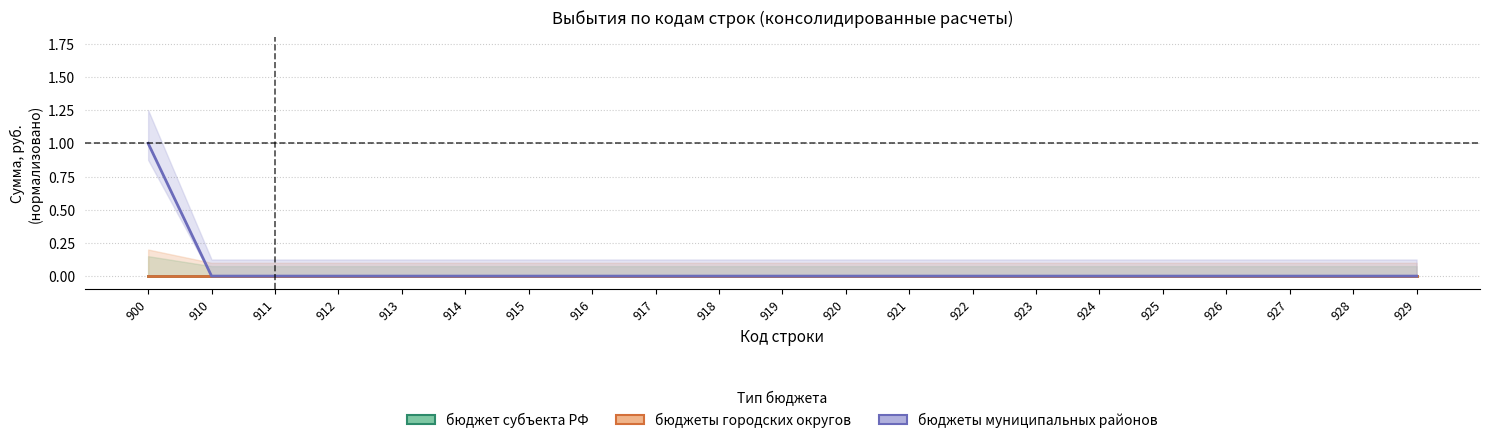

At which category does the chart reach its minimum across all series?

900